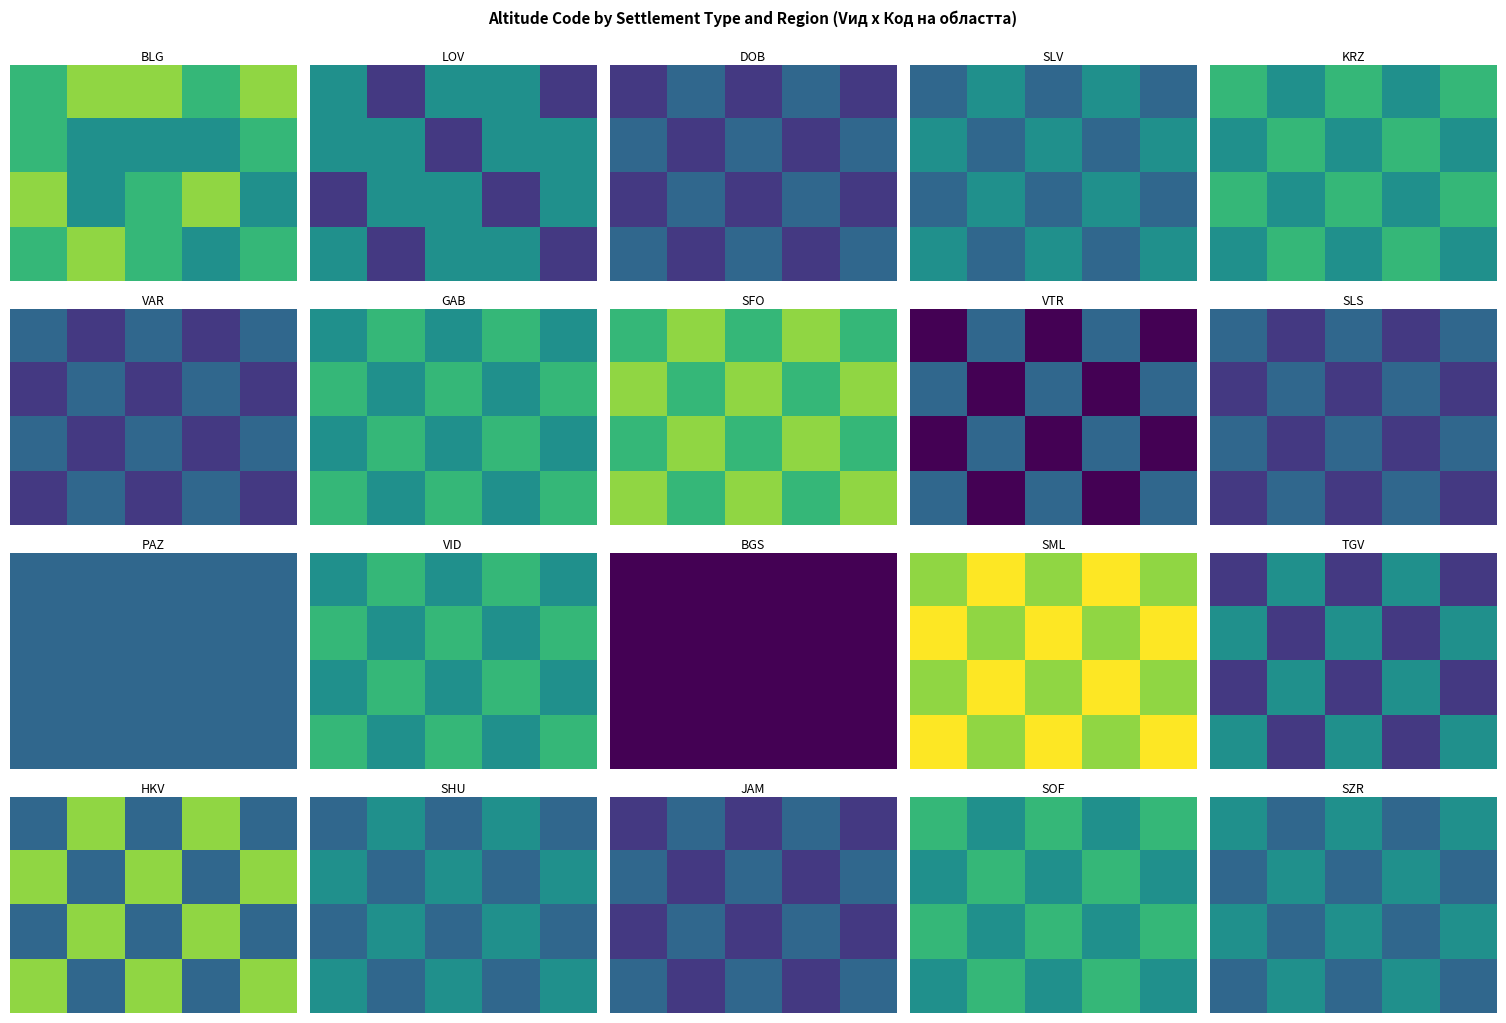

How many categories are shown in the chart?

5